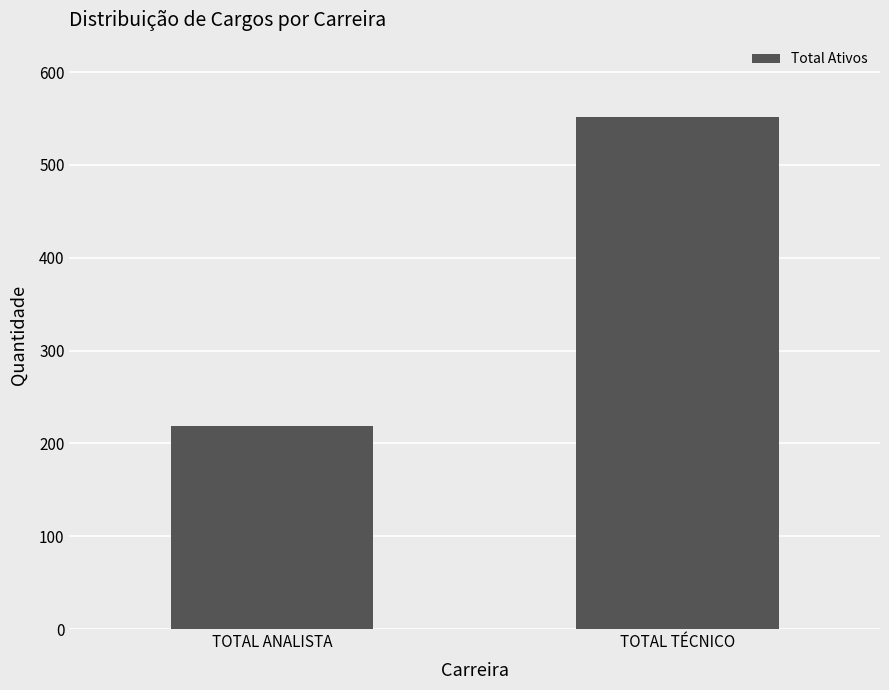

What is the sum of the values at TOTAL ANALISTA and TOTAL TÉCNICO?

771